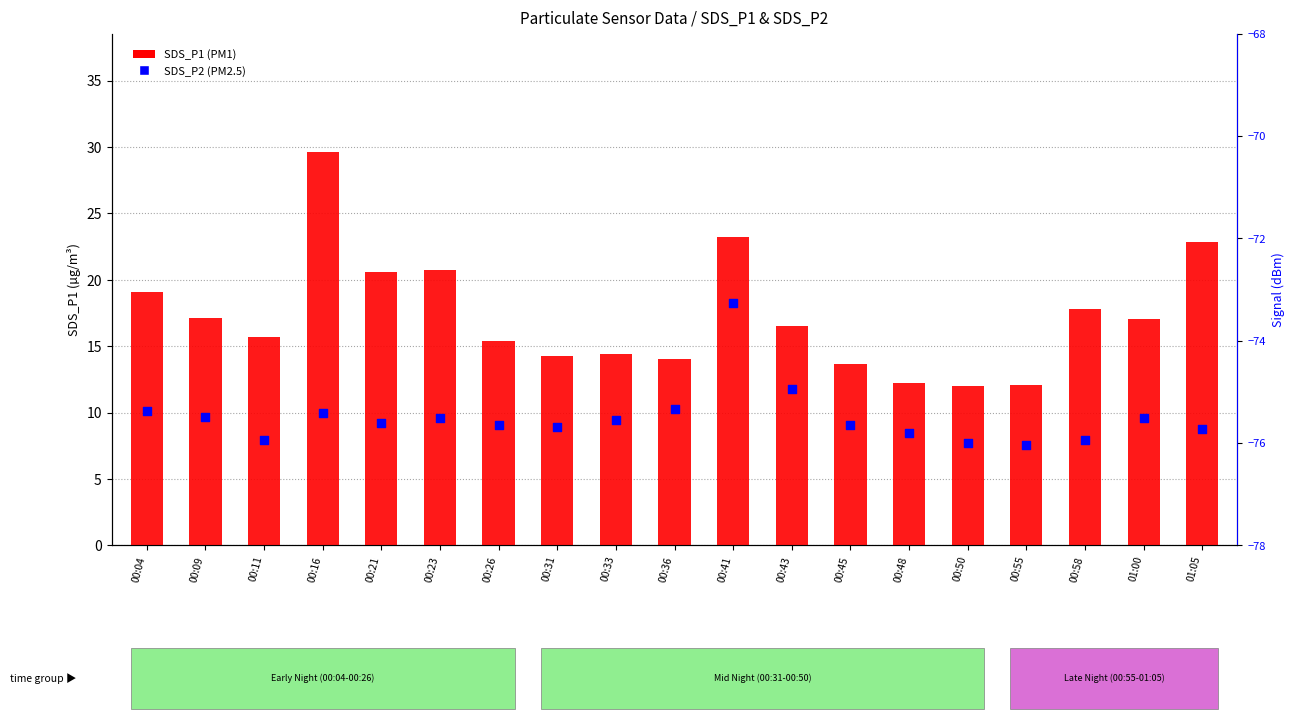

What are all the series names shown in the legend?

SDS_P1, SDS_P2